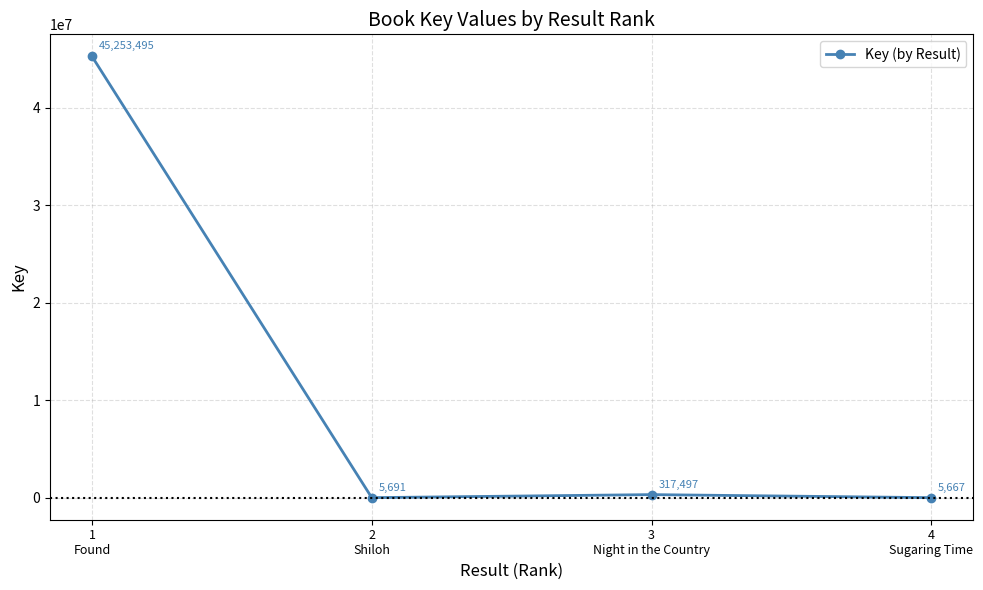

Is this an area chart (filled region under the line)?

No